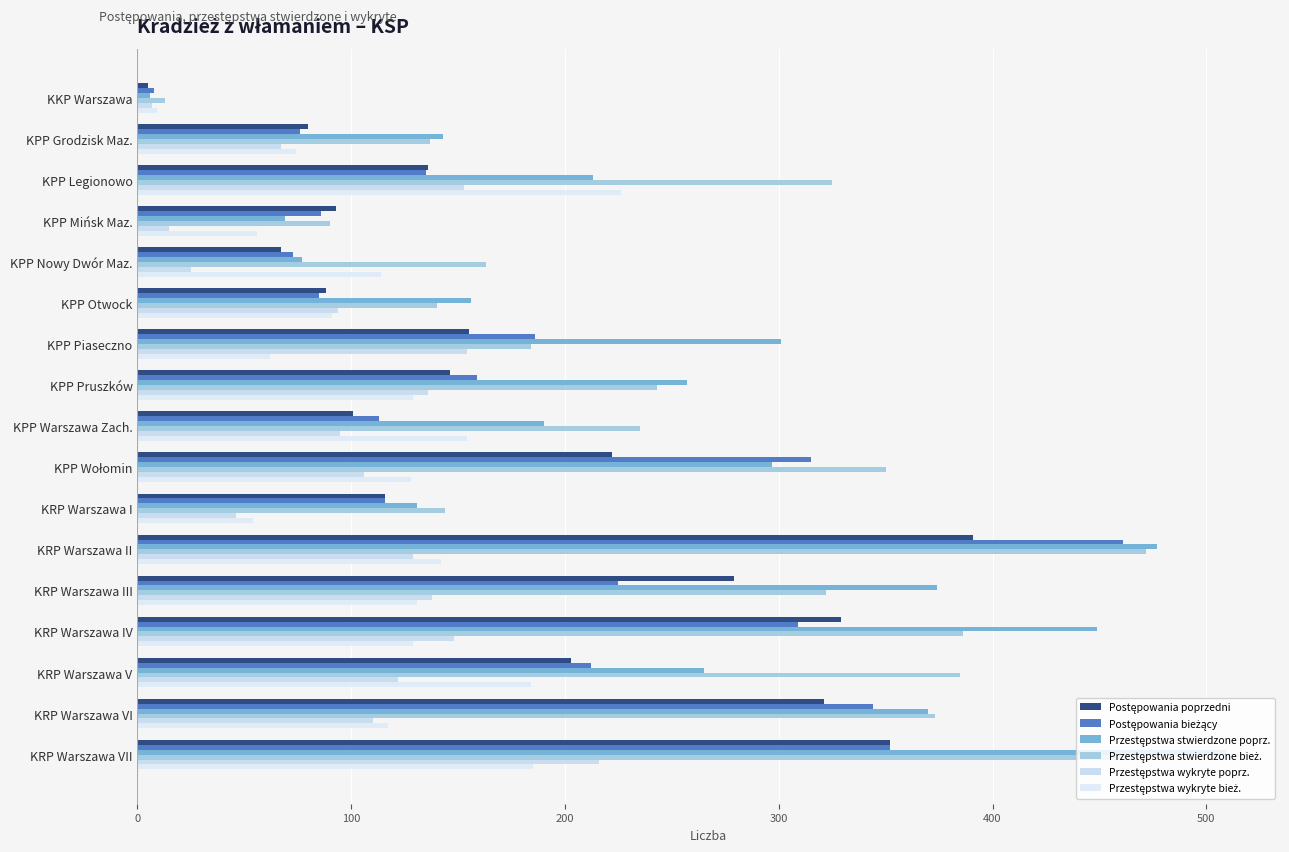

Count the number of categories in the chart.

17